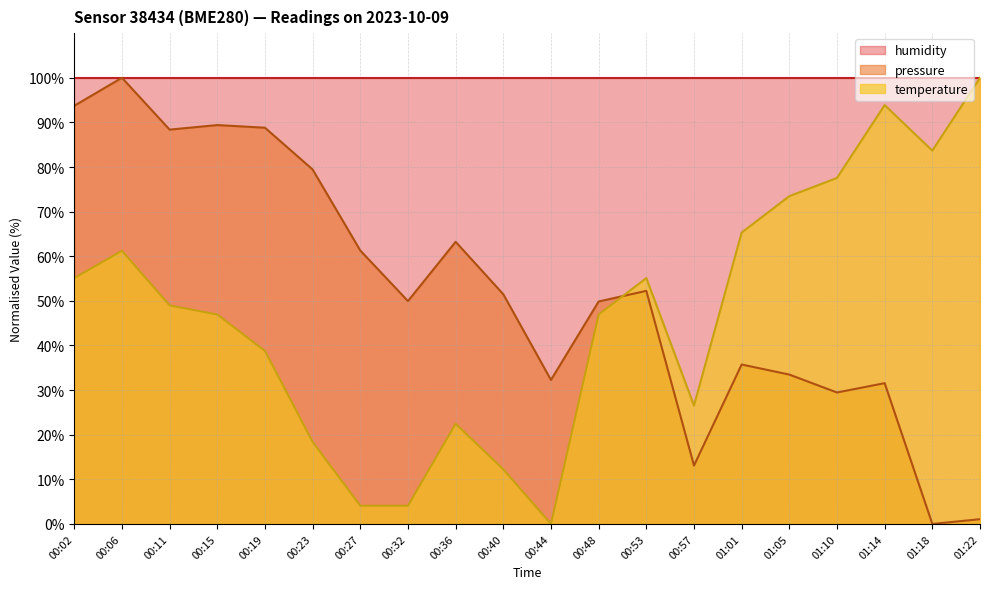

What position from the right is 01:01?

6